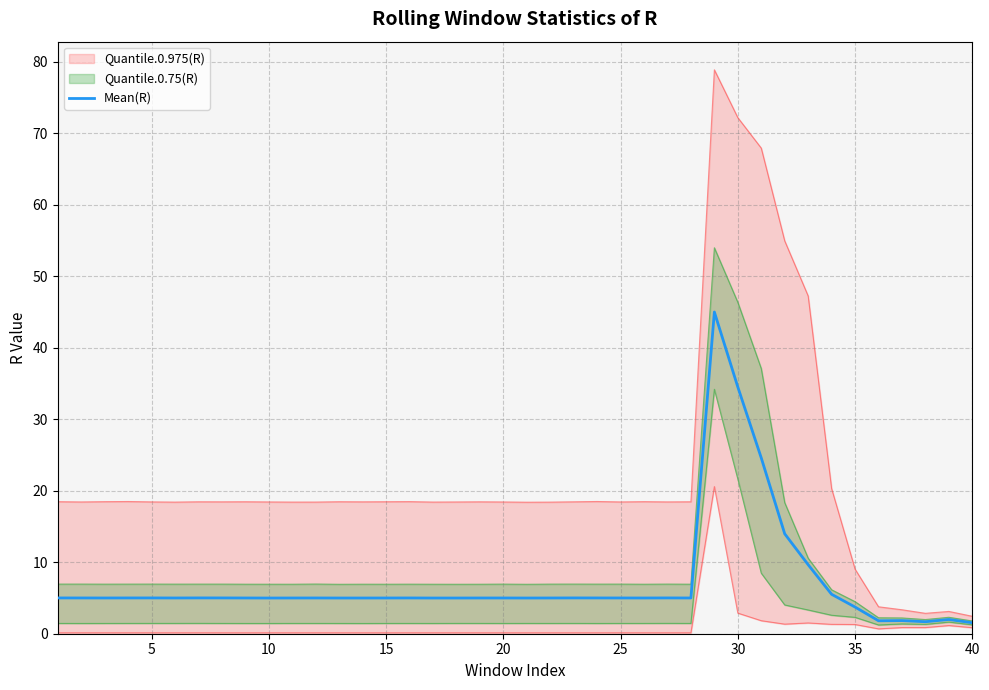

What is the value of the 2nd point from the left?

5.0